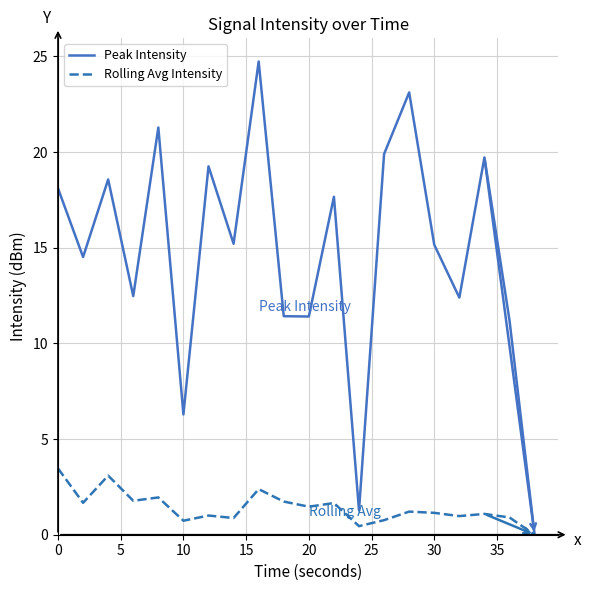

List the series in order of their peak value, highest first.

Peak Intensity, Rolling Avg Intensity